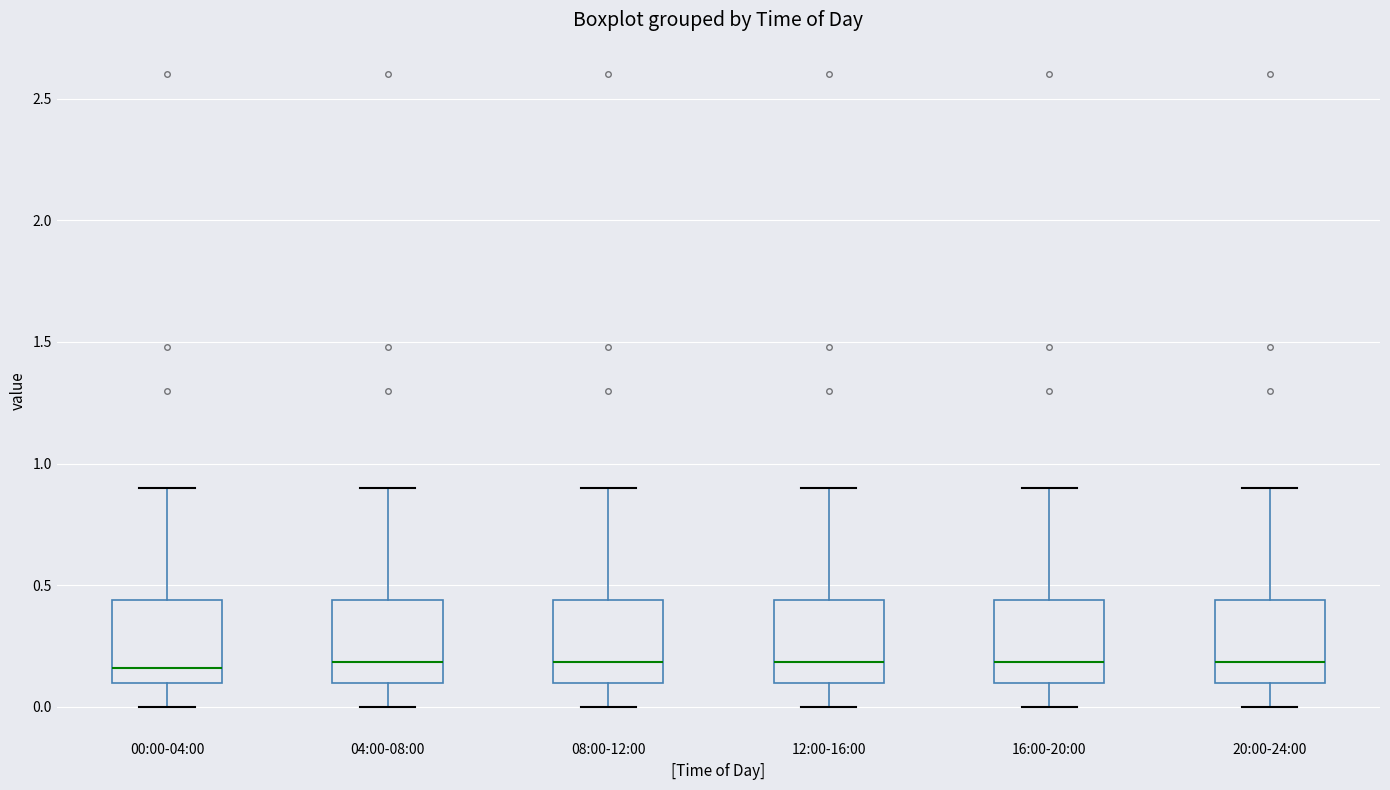

Reading left to right, read every box against the y-axis: the position of its median line, the range the box covers, and the ends of its whiskers. The values are not printed on the chart, so give them approximately, as read against the axis.

00:00-04:00: median 0.15, box 0.10 to 0.45, whiskers 0.00 to 0.90
04:00-08:00: median 0.20, box 0.10 to 0.45, whiskers 0.00 to 0.90
08:00-12:00: median 0.20, box 0.10 to 0.45, whiskers 0.00 to 0.90
12:00-16:00: median 0.20, box 0.10 to 0.45, whiskers 0.00 to 0.90
16:00-20:00: median 0.20, box 0.10 to 0.45, whiskers 0.00 to 0.90
20:00-24:00: median 0.20, box 0.10 to 0.45, whiskers 0.00 to 0.90